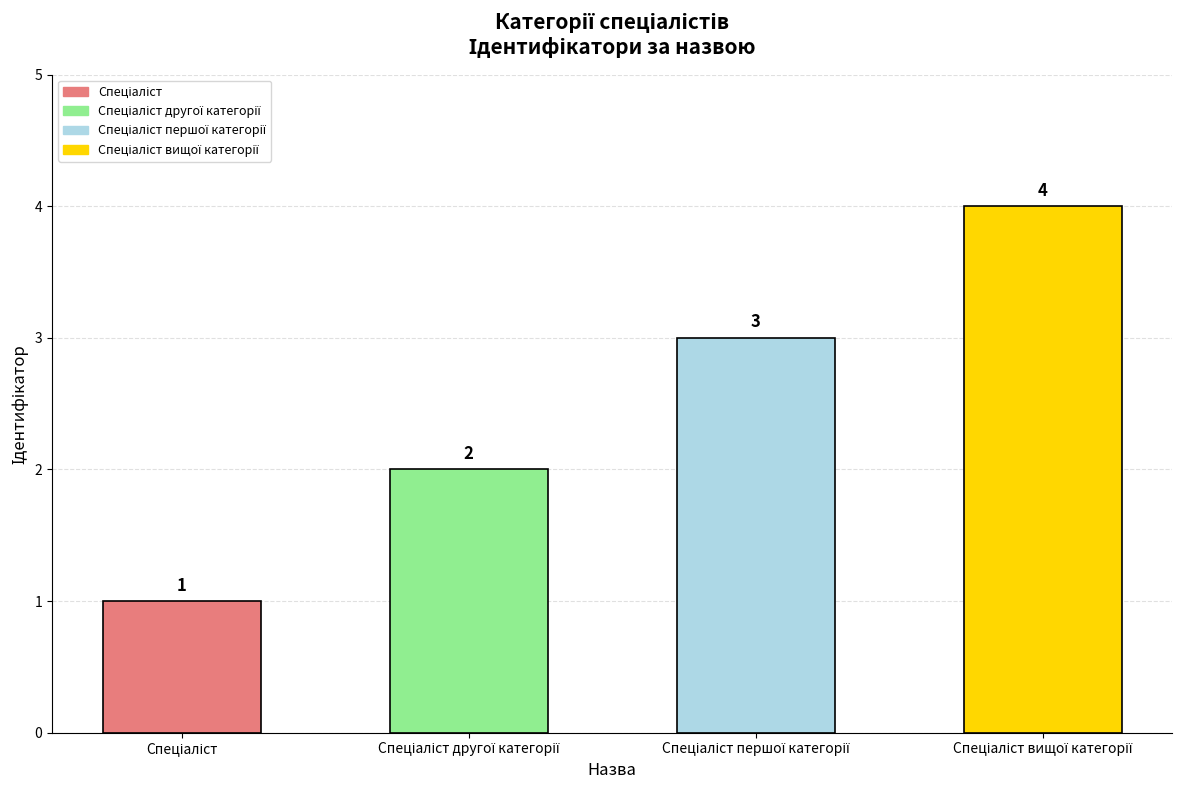

What is the maximum value shown in the chart?

4